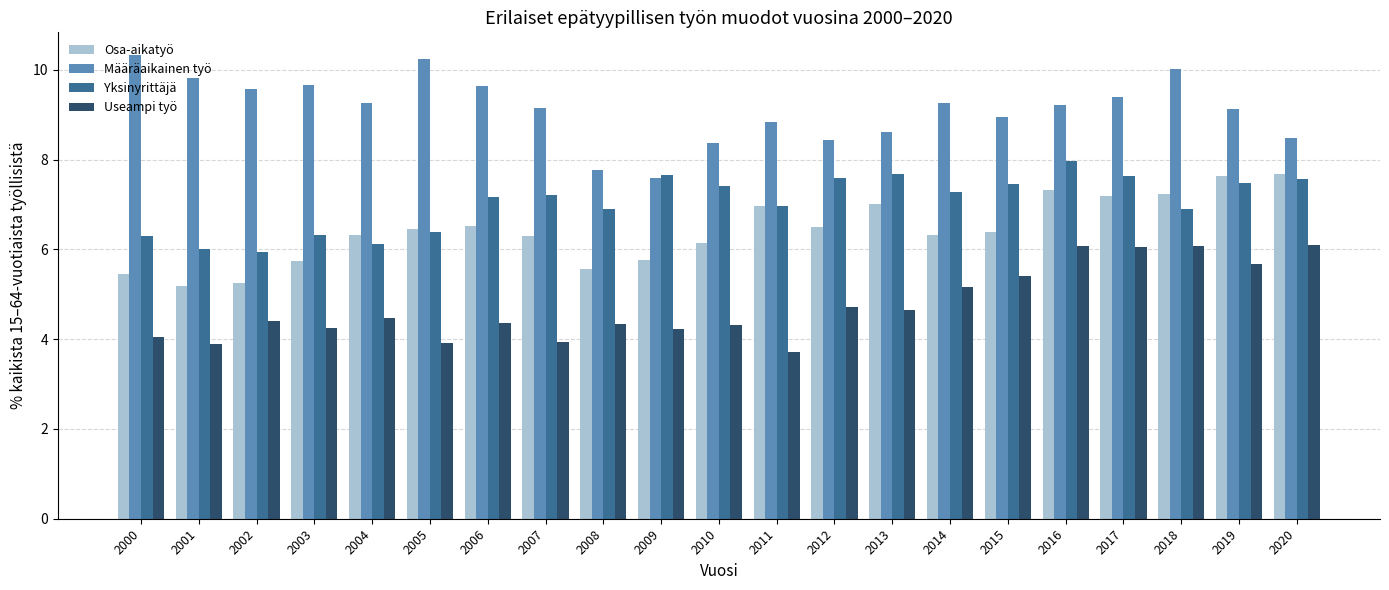

Are the bars horizontal?

No